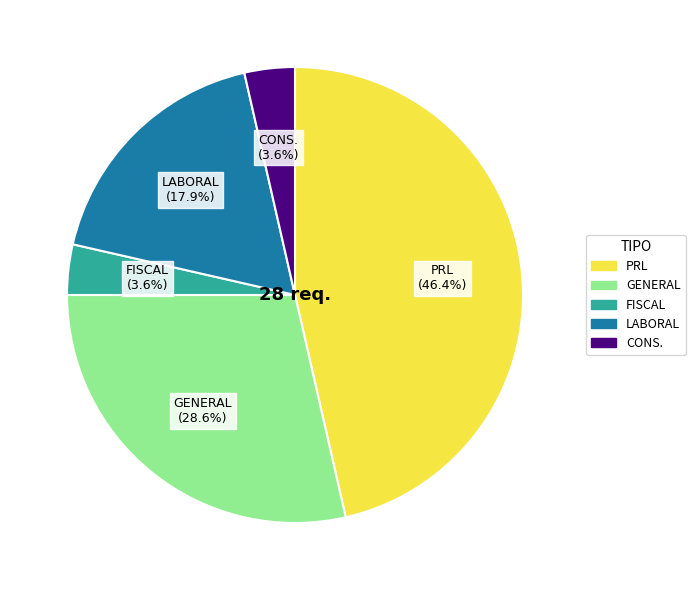

Between LABORAL and PRL, which is larger?

PRL